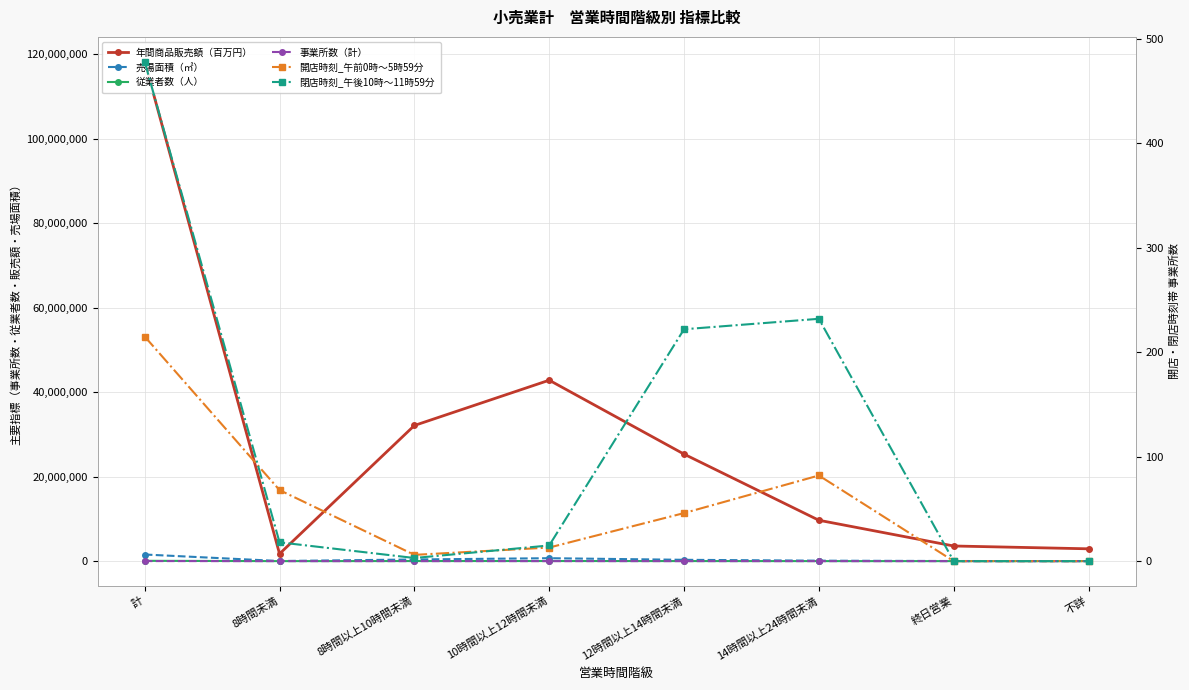

Reading left to right, transcribe all the data shown in this chart.

年間商品販売額（百万円）: 118177931	1736539	32108398	42825315	25330264	9675907	3584211	2917297
売場面積（㎡）: 1566034	27611	391755	693151	313664	108104	26083	5666
従業者数（人）: 75123	1930	18942	23453	15134	6326	2800	6538
事業所数（計）: 14995	710	4231	4677	3529	1231	231	386
開店時刻_午前0時～5時59分: 215	68	6	13	46	82	0	0
閉店時刻_午後10時～11時59分: 478	18	3	15	222	232	0	0